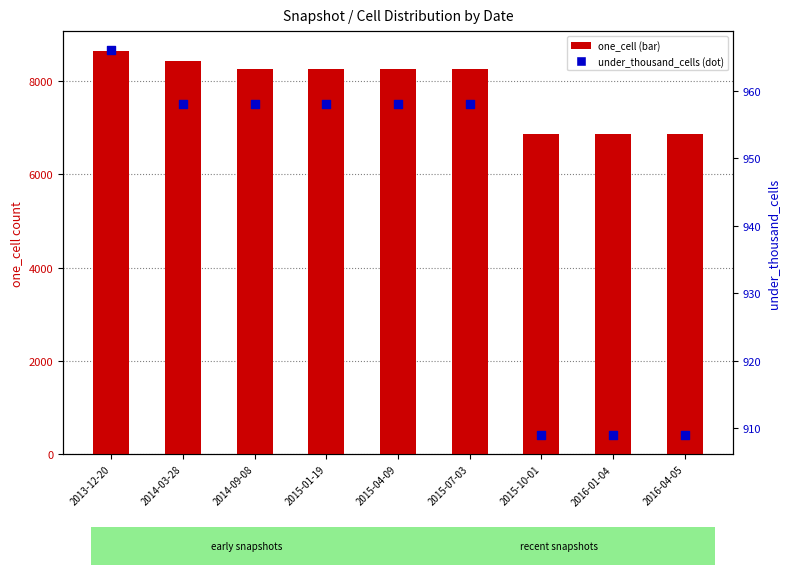

Is the value of one_cell at 2015-10-01 greater than the value of under_thousand_cells at 2016-01-04?

Yes